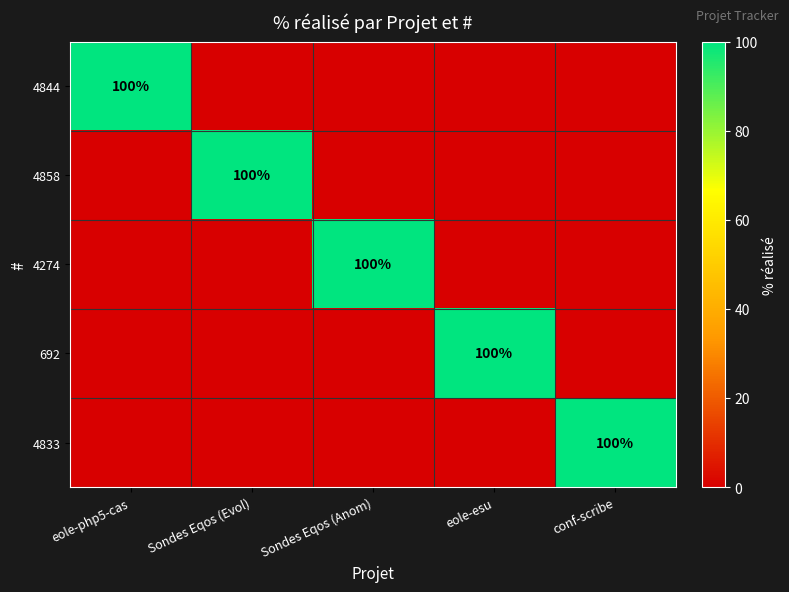

Is it true that 692 equals 137 at eole-esu?

False